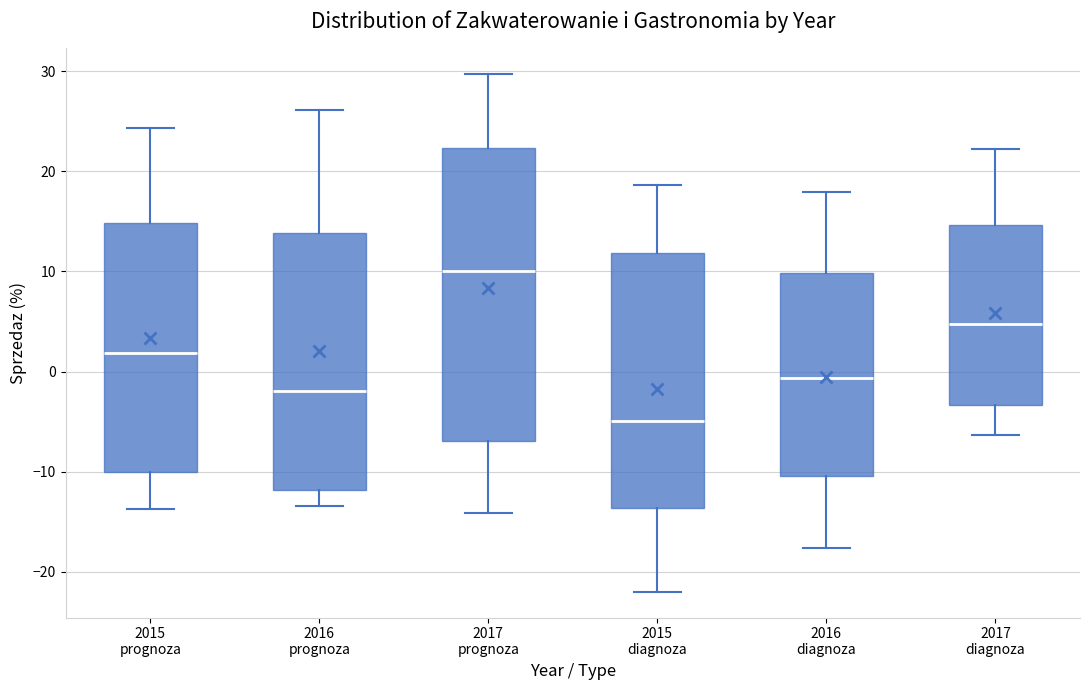

Which box has the highest median line?

2017 prognoza